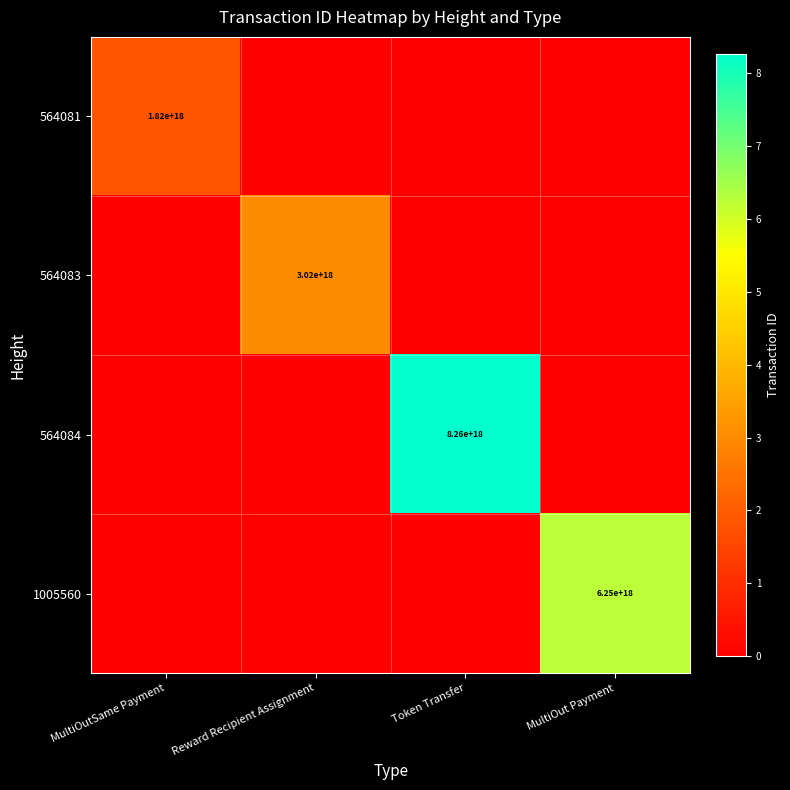

At which label does 1005560 reach its minimum?

MultiOutSame Payment